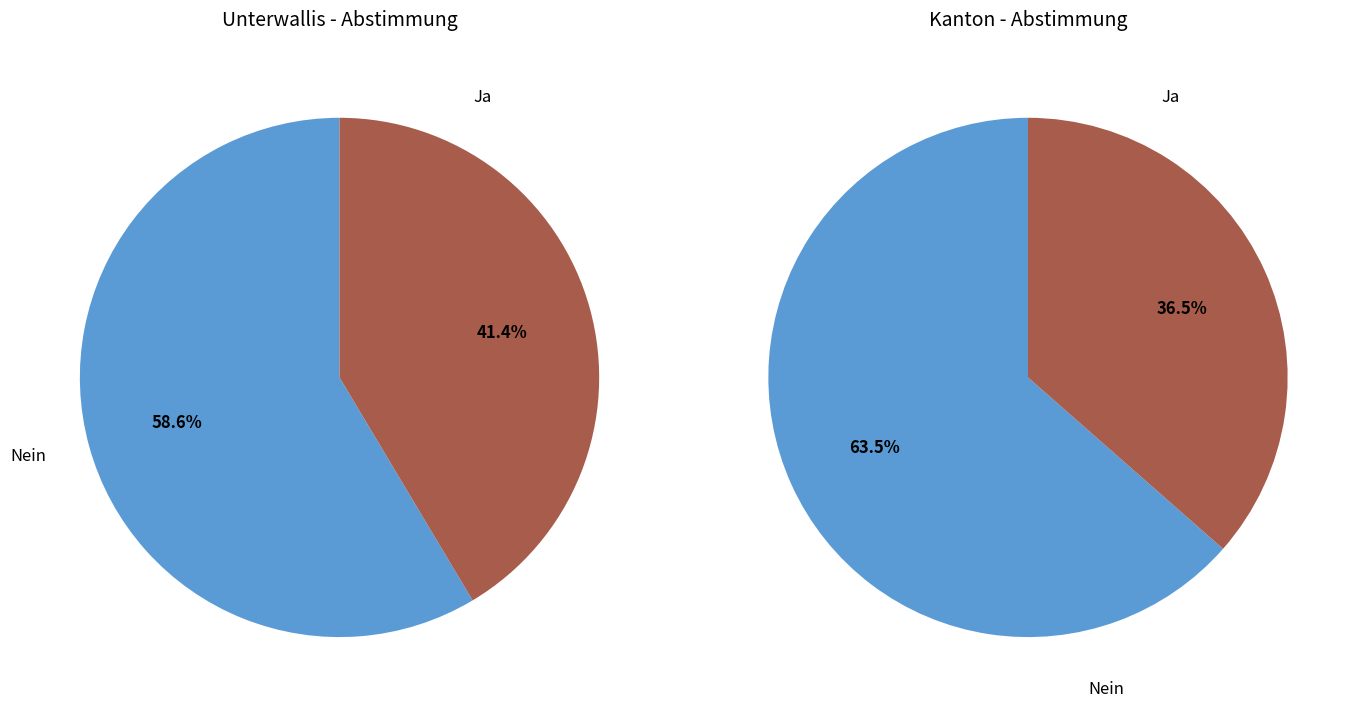

Which series has the largest range (max minus min)?

Kanton